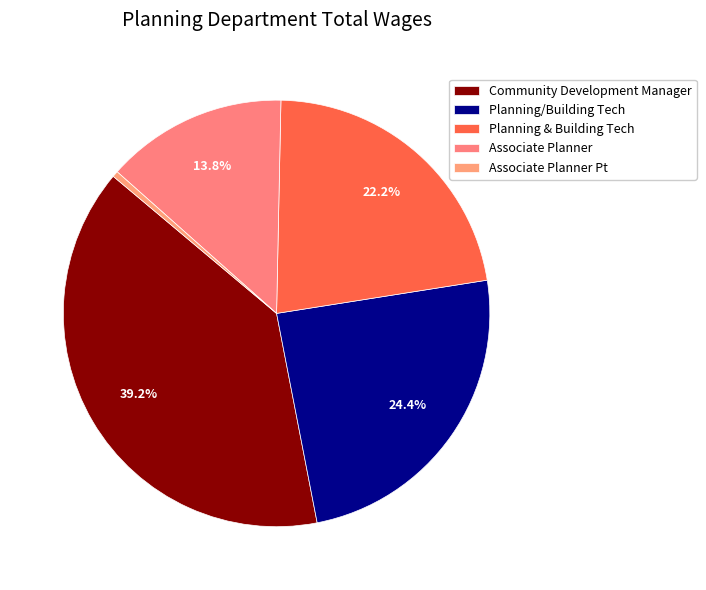

How many slices are in this pie chart?

5